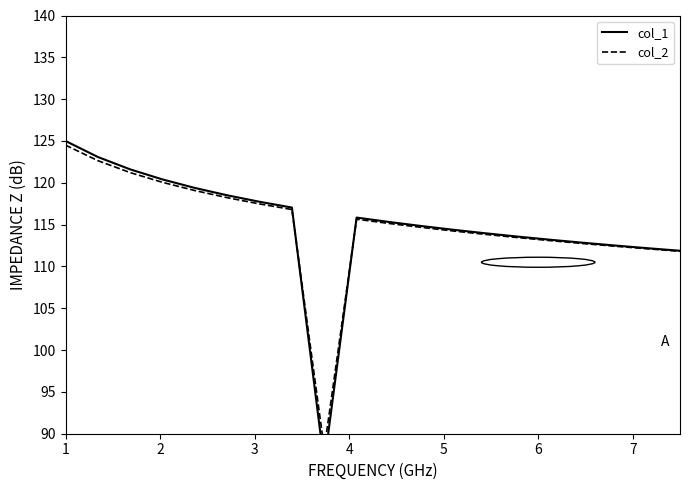

What are all the series names shown in the legend?

col_1, col_2